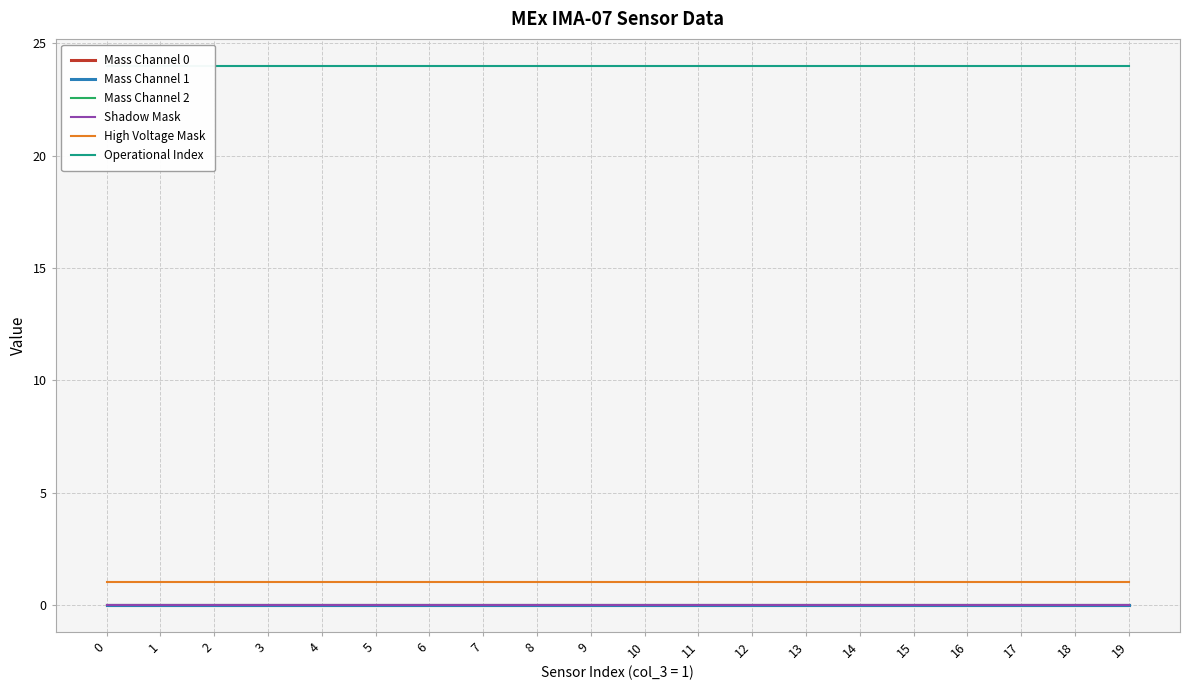

Reading right to left, extract all data points from this chart.

Mass Channel 0: 19=0	18=0	17=0	16=0	15=0	14=0	13=0	12=0	11=0	10=0	9=0	8=0	7=0	6=0	5=0	4=0	3=0	2=0	1=0	0=0
Mass Channel 1: 19=0	18=0	17=0	16=0	15=0	14=0	13=0	12=0	11=0	10=0	9=0	8=0	7=0	6=0	5=0	4=0	3=0	2=0	1=0	0=0
Mass Channel 2: 19=0	18=0	17=0	16=0	15=0	14=0	13=0	12=0	11=0	10=0	9=0	8=0	7=0	6=0	5=0	4=0	3=0	2=0	1=0	0=0
Shadow Mask: 19=0	18=0	17=0	16=0	15=0	14=0	13=0	12=0	11=0	10=0	9=0	8=0	7=0	6=0	5=0	4=0	3=0	2=0	1=0	0=0
High Voltage Mask: 19=1	18=1	17=1	16=1	15=1	14=1	13=1	12=1	11=1	10=1	9=1	8=1	7=1	6=1	5=1	4=1	3=1	2=1	1=1	0=1
Operational Index: 19=24	18=24	17=24	16=24	15=24	14=24	13=24	12=24	11=24	10=24	9=24	8=24	7=24	6=24	5=24	4=24	3=24	2=24	1=24	0=24